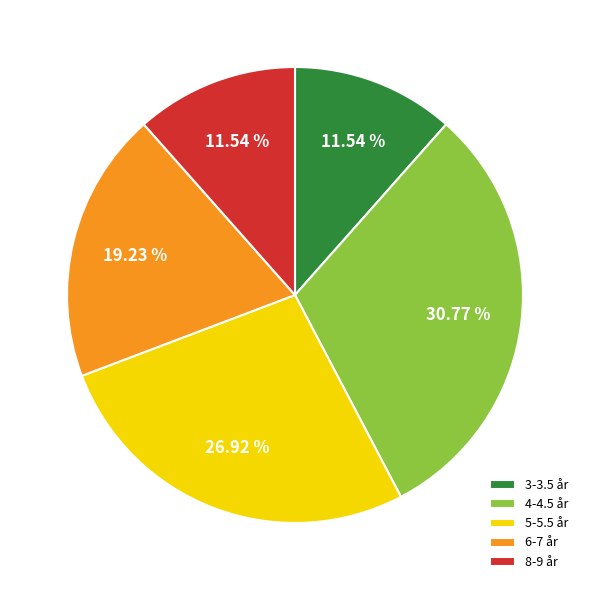

Combined, do 5-5.5 år and 4-4.5 år account for over 50%?

Yes